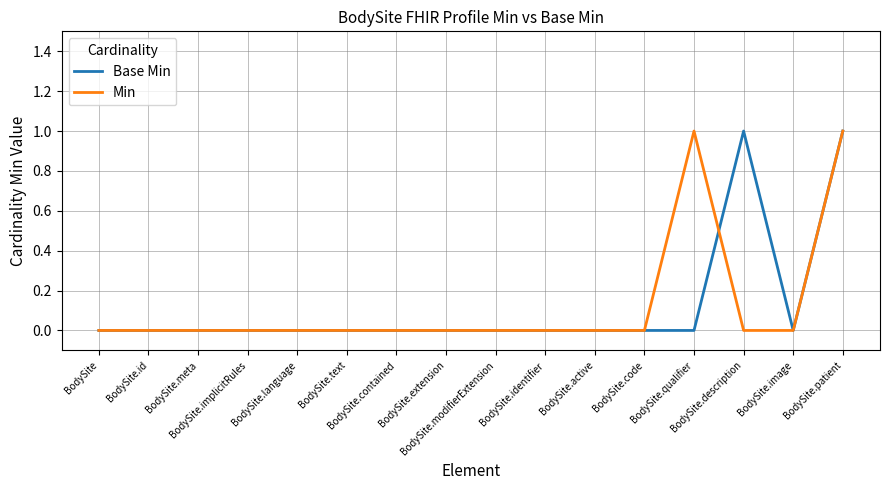

At which category is the sum across all series the highest?

BodySite.patient